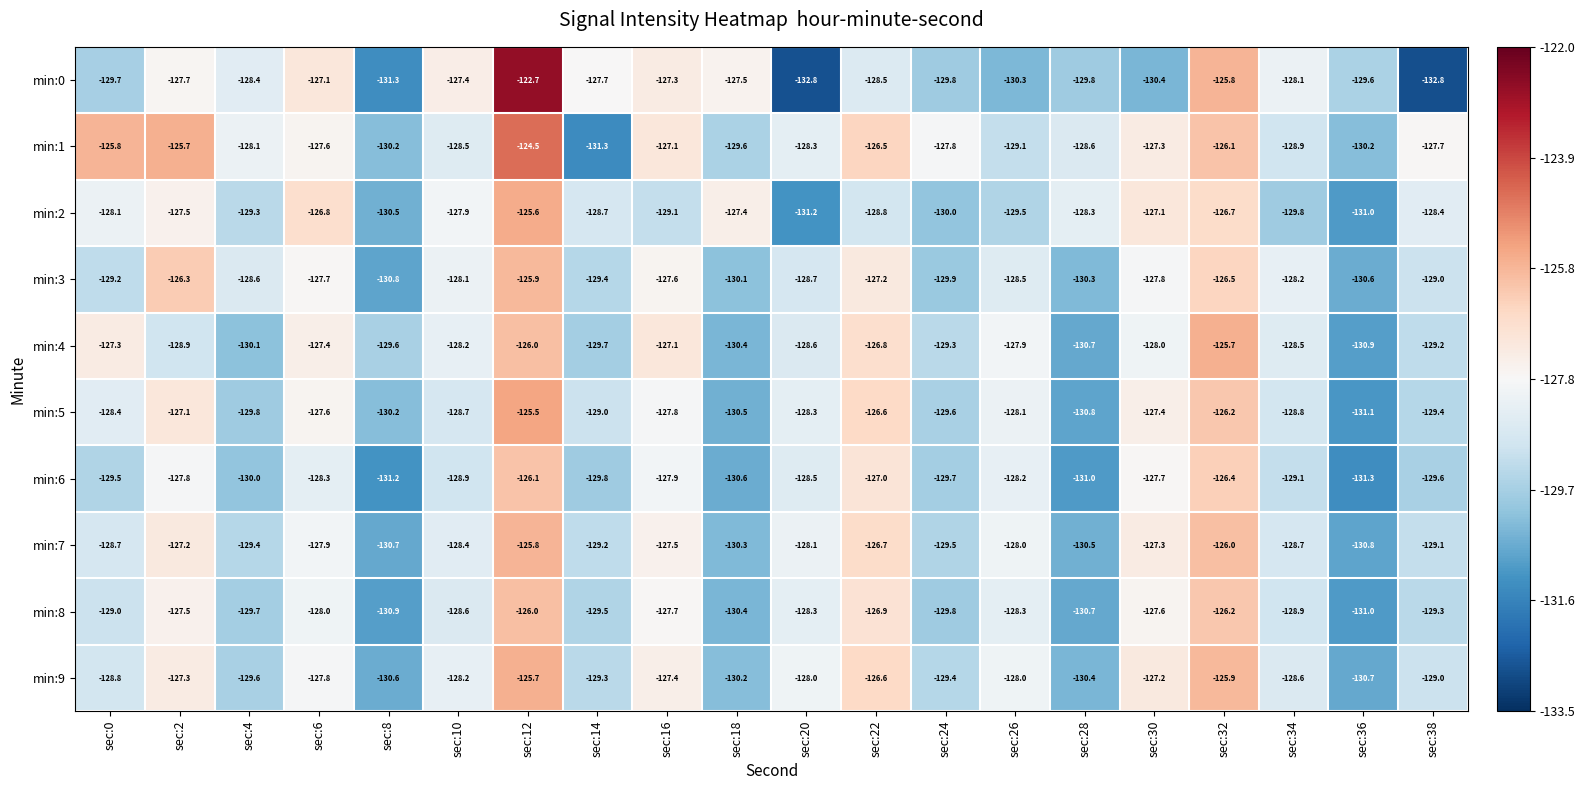

Which category has the highest value across all series?

sec:12